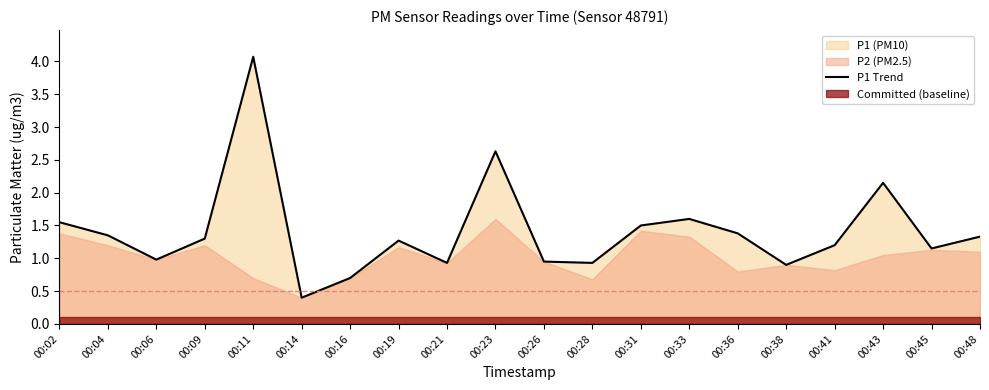

Where is the first local minimum?

00:06